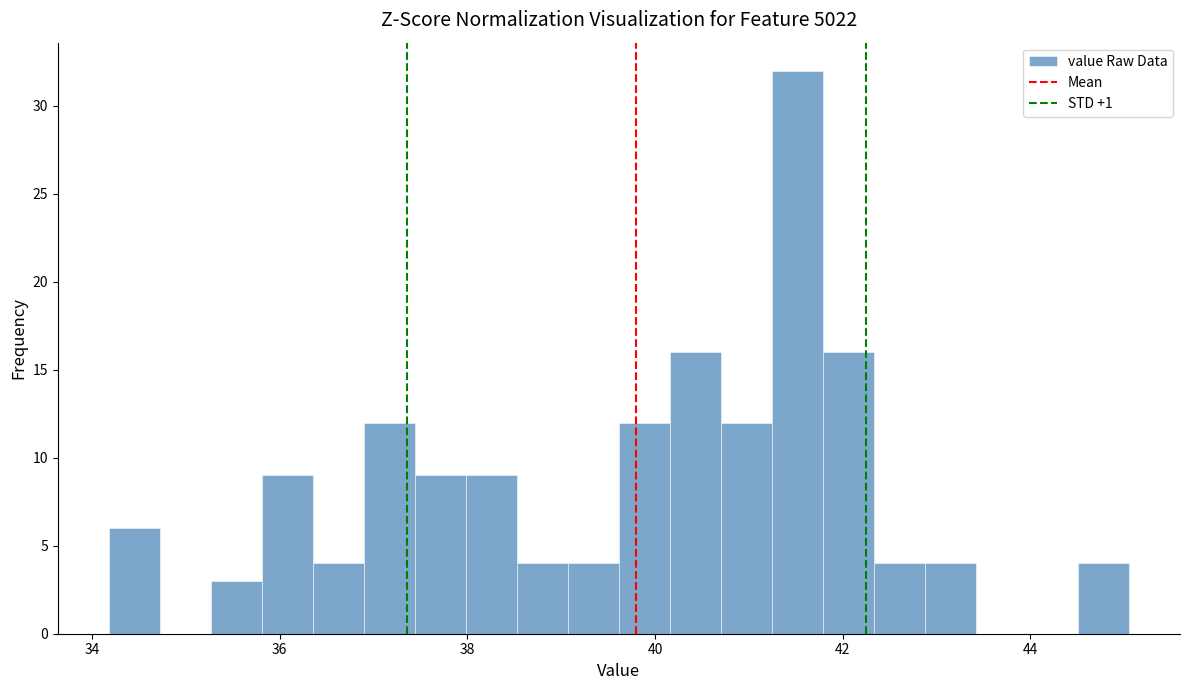

Around what value on the x-axis is the tallest bar? Give the approximate position of its centre, as read against the axis.

41.6